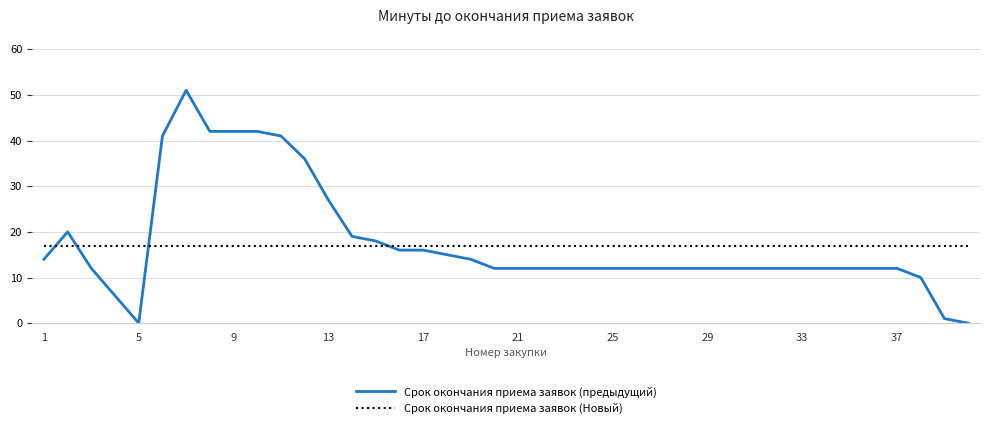

What are all the series names shown in the legend?

Срок окончания приема заявок (предыдущий), Срок окончания приема заявок (Новый)